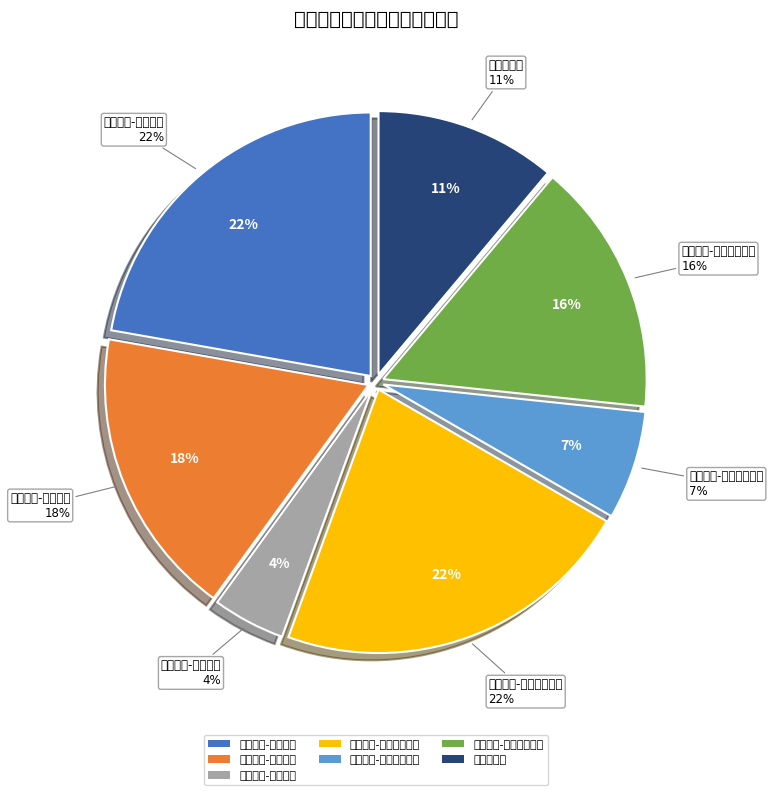

To the nearest percent, what is the combined percentage of 成本指标-经济成本指标 and 满意度指标?

33%